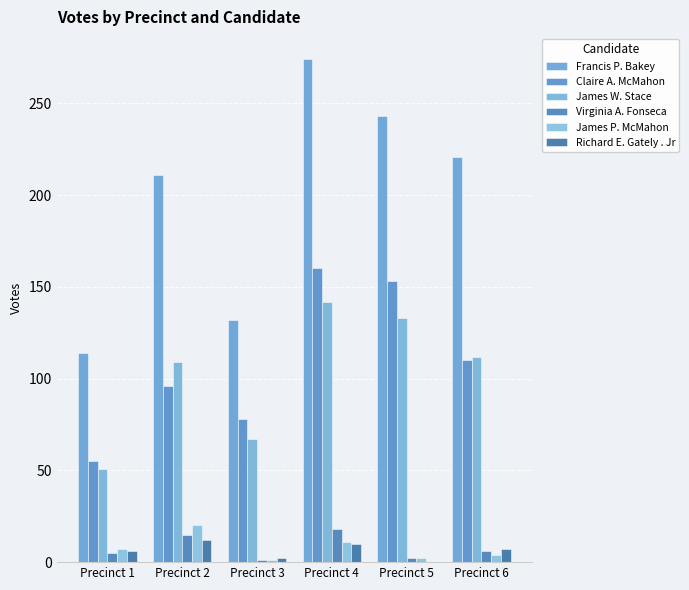

Is the value of James W. Stace at Precinct 1 greater than the value of Virginia A. Fonseca at Precinct 4?

Yes